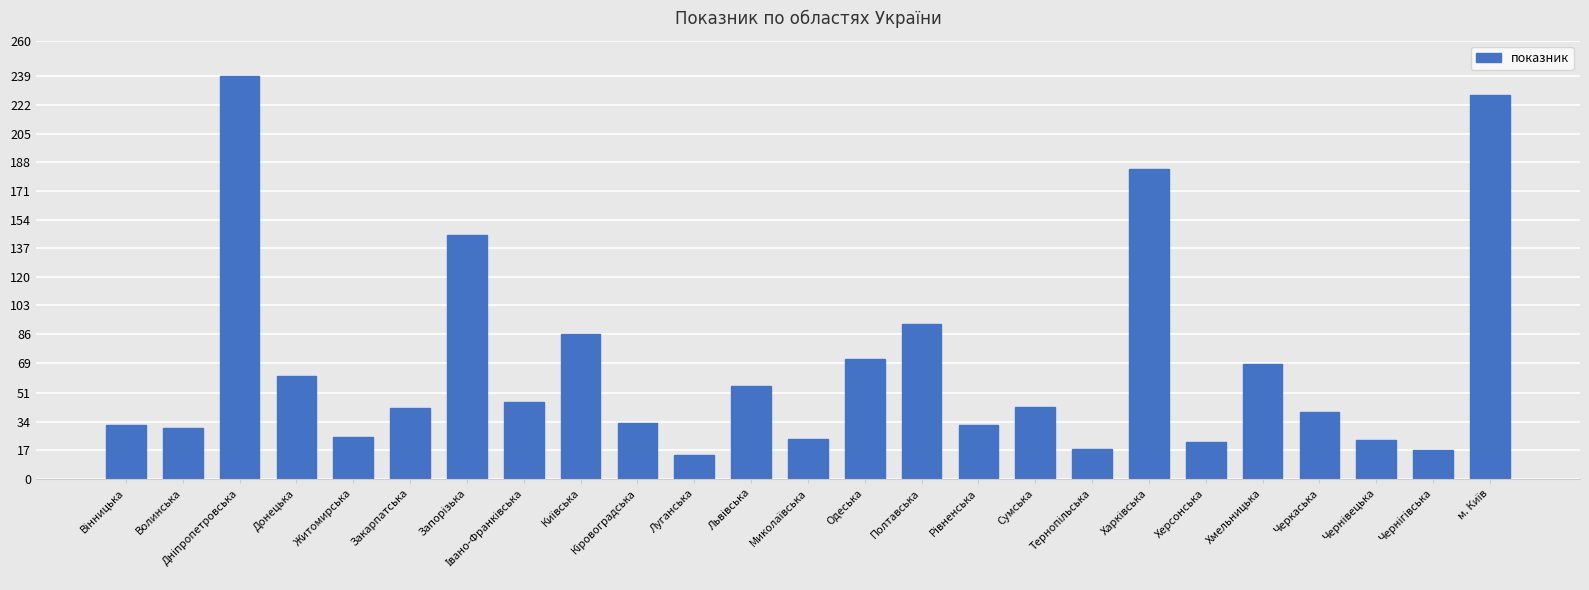

What value does the data have at Сумська, to the nearest 10?

40